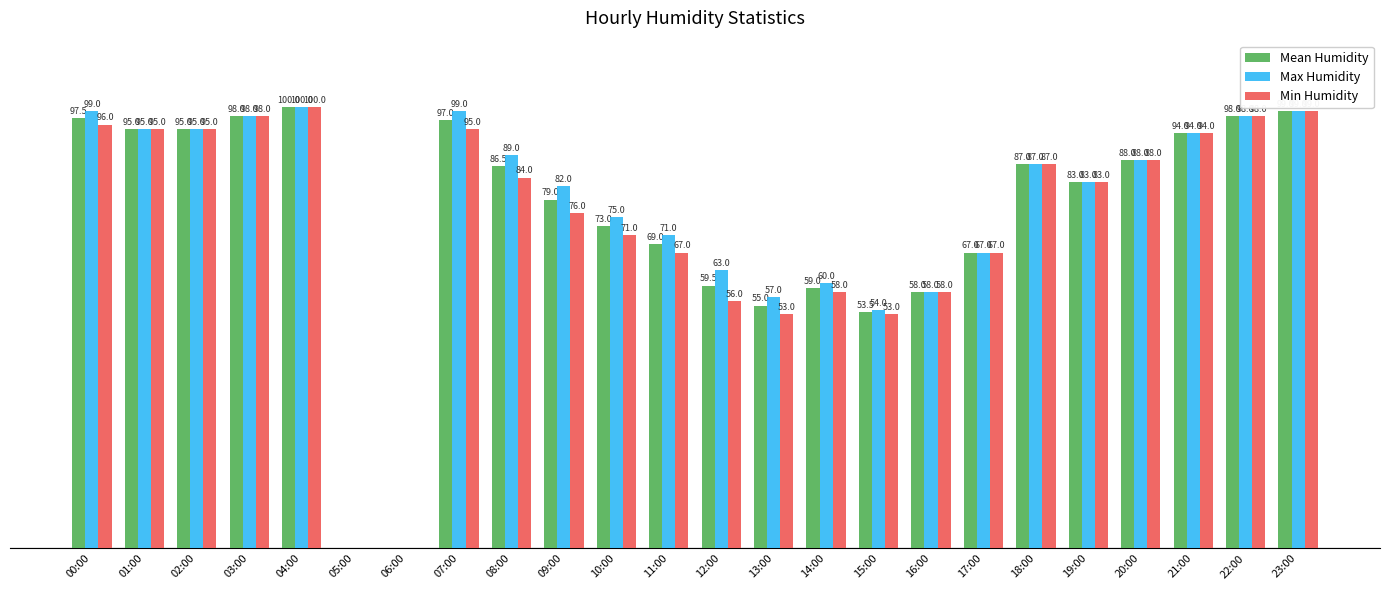

What are all the series names shown in the legend?

Mean Humidity, Max Humidity, Min Humidity